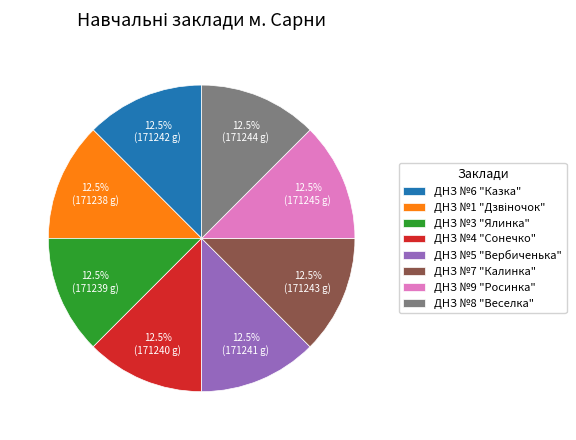

What is the ratio of the value at ДНЗ №8 "Веселка" to the value at ДНЗ №5 "Вербиченька"?

1.0